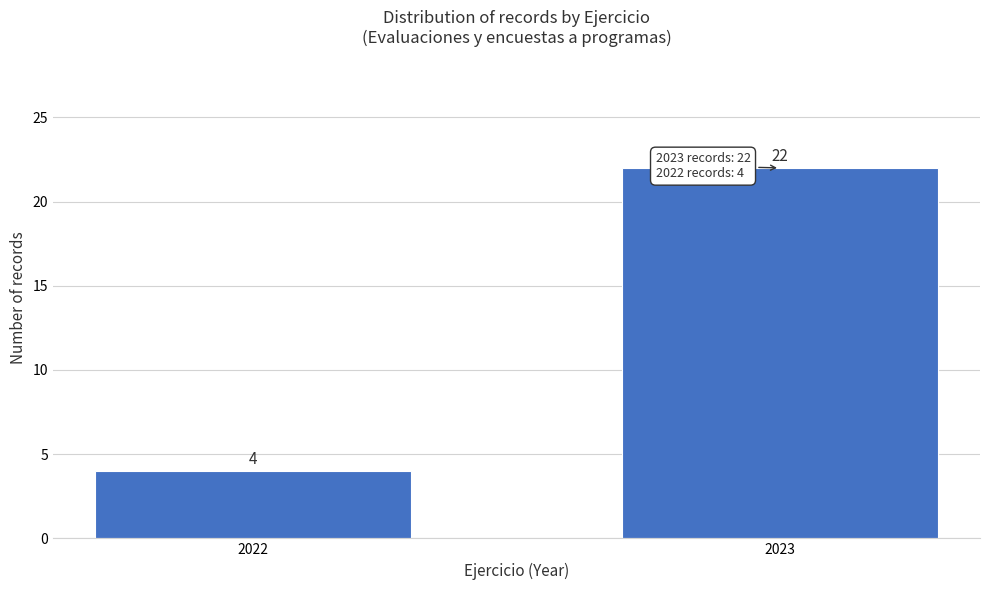

Reading left to right, list all the values displayed in this chart.

4	22